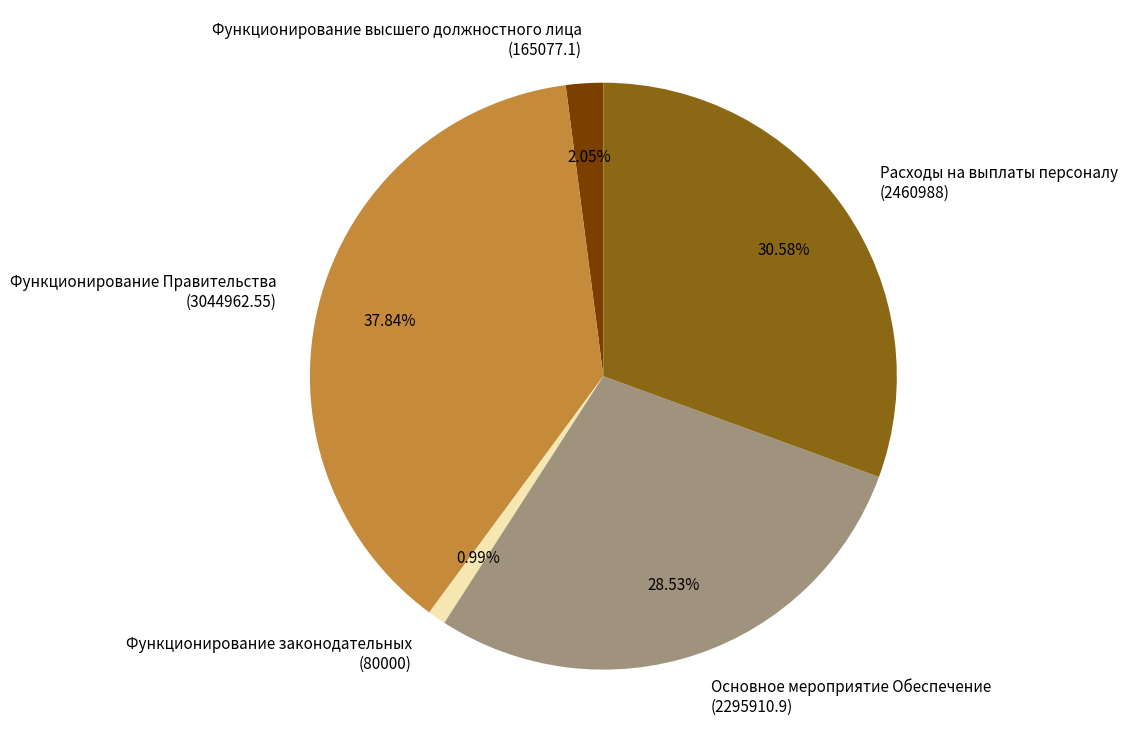

Is there any slice that represents more than half of the pie?

No